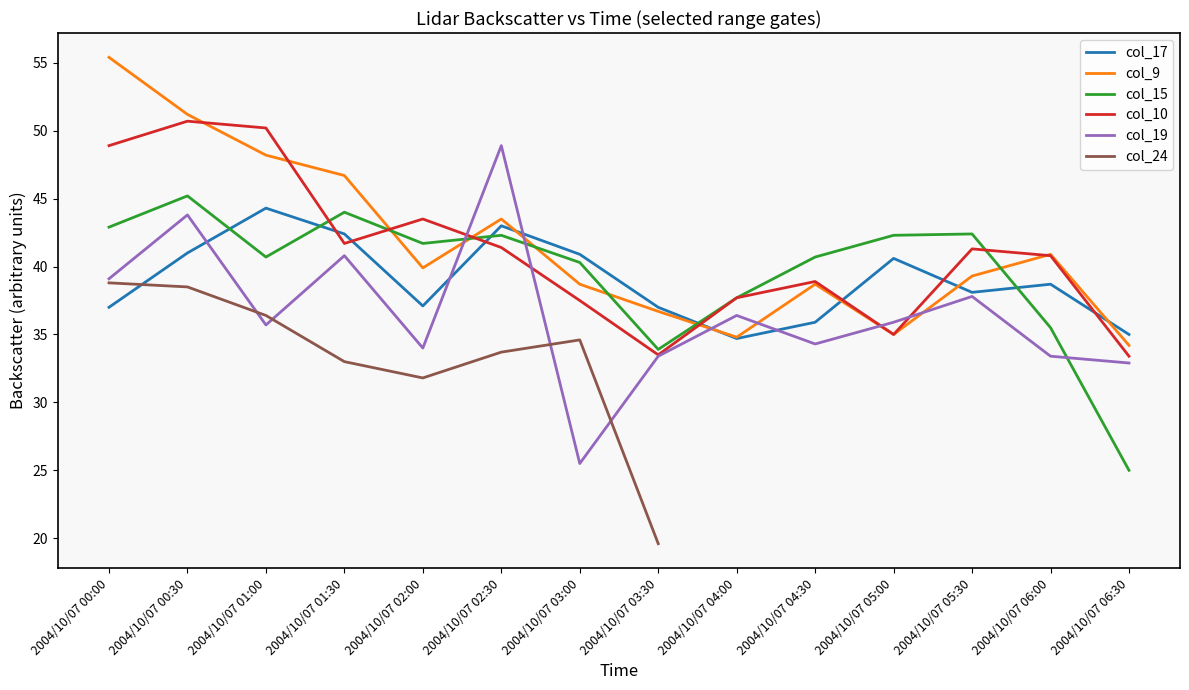

Between 2004/10/07 06:30 and 2004/10/07 04:00, which is larger?

2004/10/07 06:30